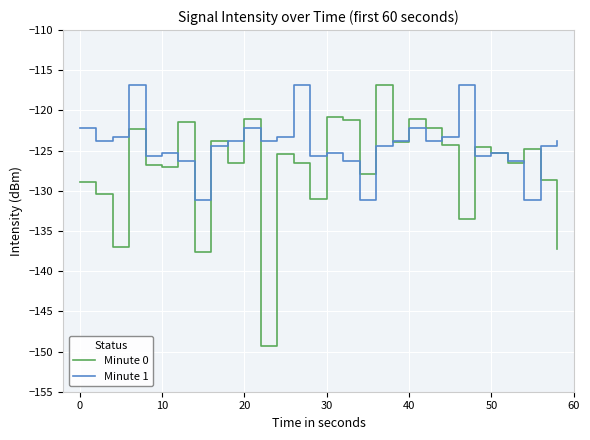

What is the difference between the maximum and second lowest values in the Minute 0 series?

20.8